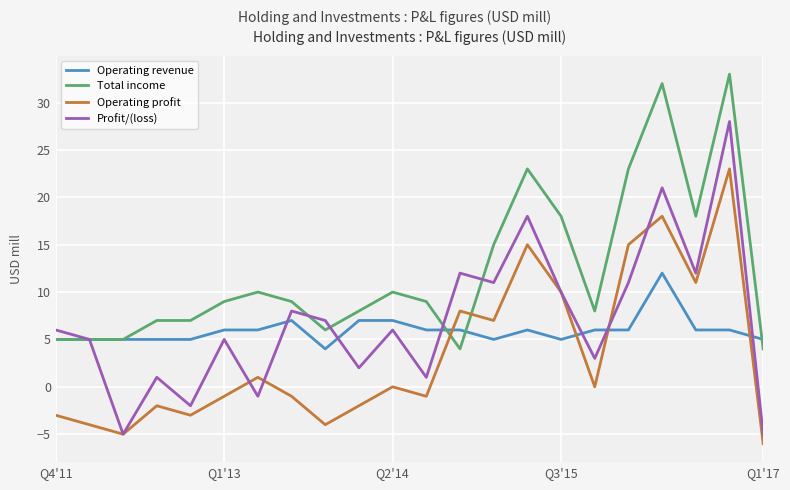

Which series has the widest spread of values?

Profit/(loss)